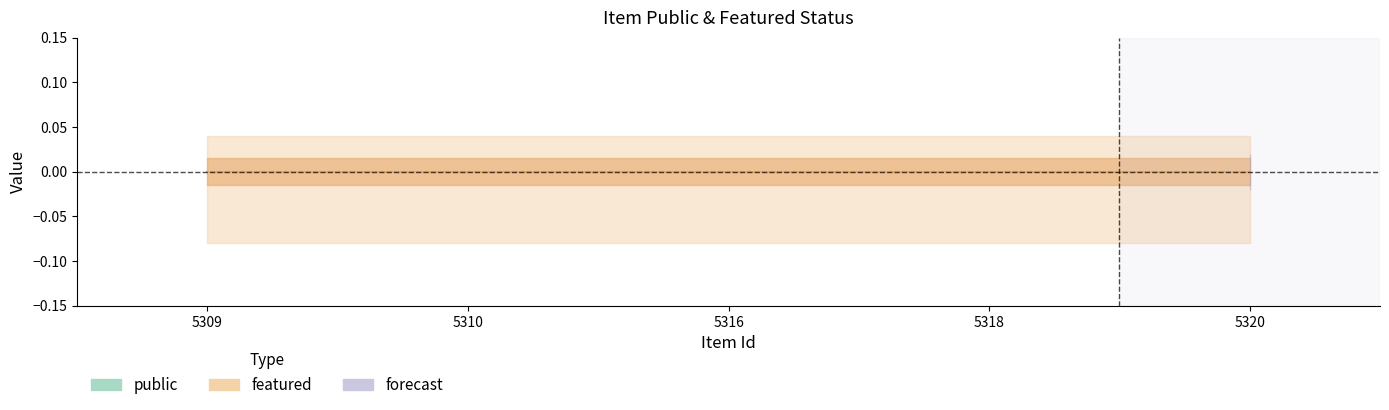

How many lines are shown in the chart?

2